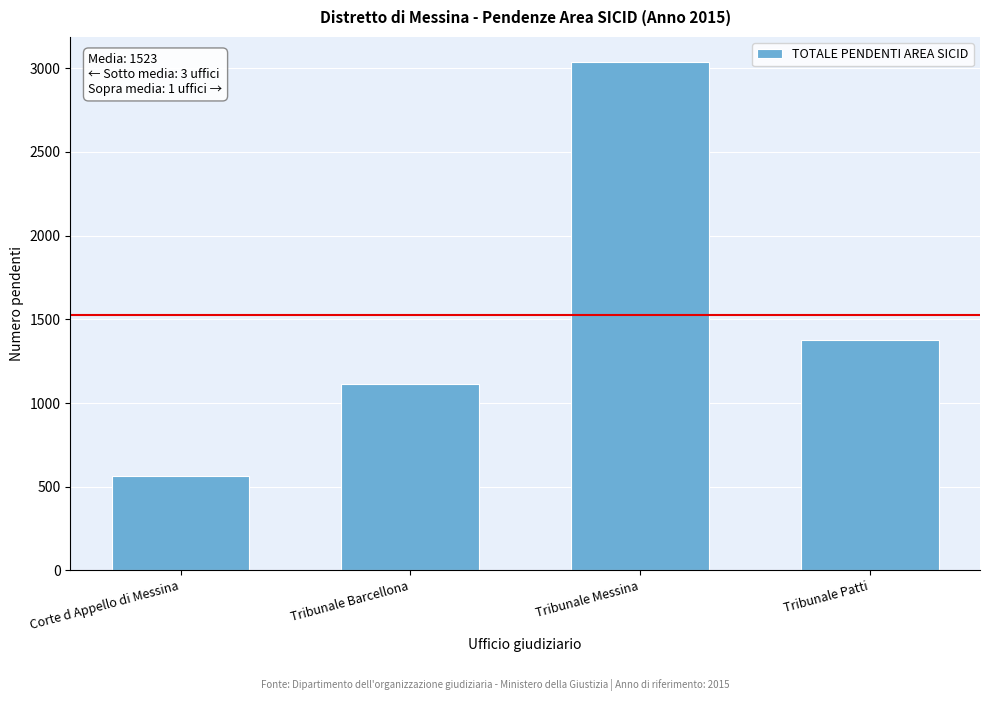

Reading left to right, transcribe all the data shown in this chart.

567	1115	3035	1376